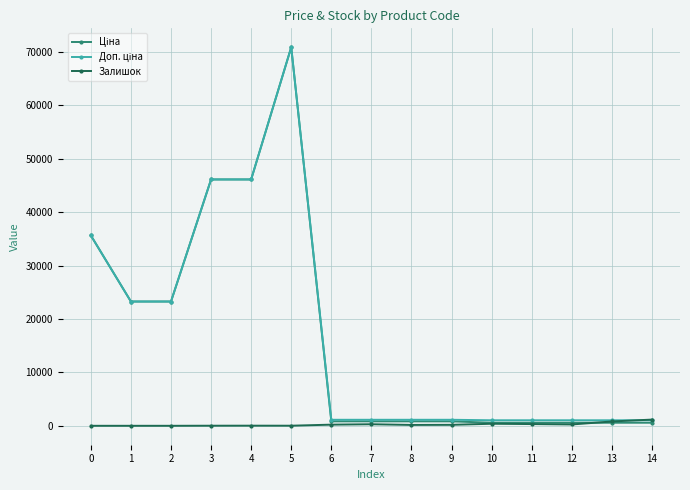

At which category is the sum across all series the highest?

5